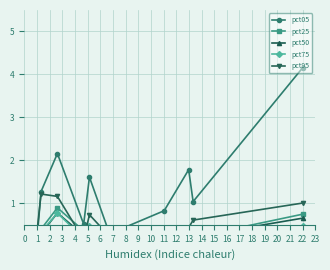

At which label does pct75 reach its minimum?

3